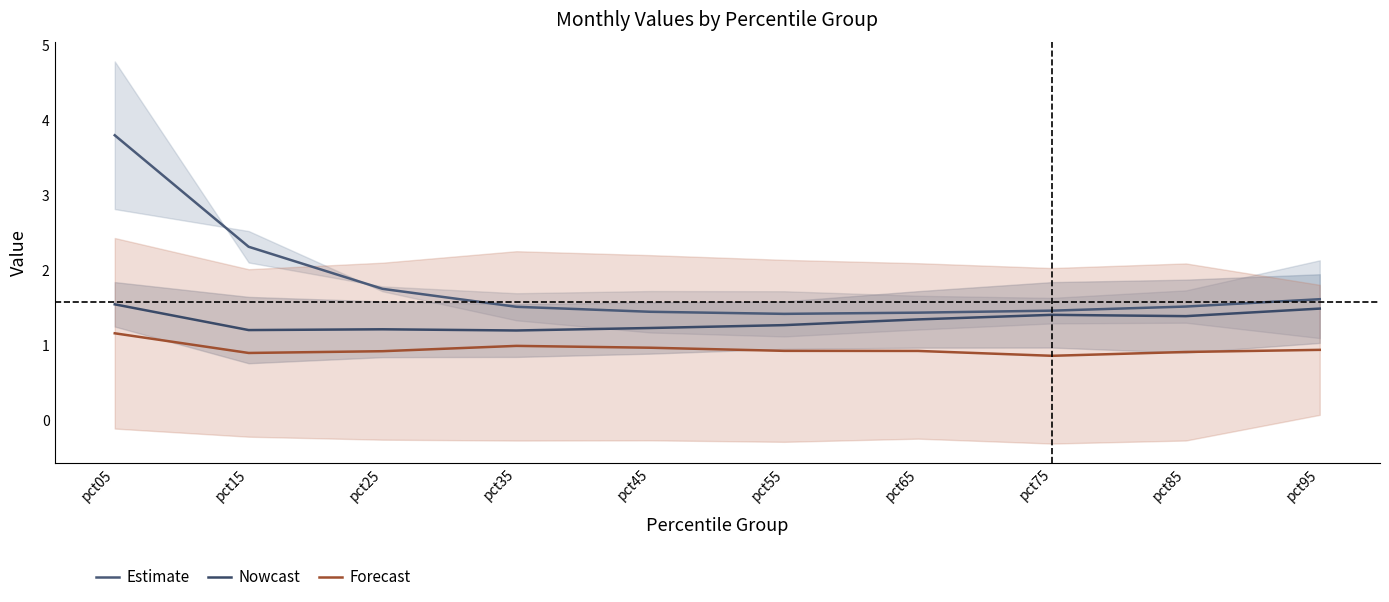

Reading left to right, extract all data points from this chart.

Estimate: pct05=3.8	pct15=2.3	pct25=1.8	pct35=1.5	pct45=1.4	pct55=1.4	pct65=1.4	pct75=1.5	pct85=1.5	pct95=1.6
Nowcast: pct05=1.5	pct15=1.2	pct25=1.2	pct35=1.2	pct45=1.2	pct55=1.3	pct65=1.3	pct75=1.4	pct85=1.4	pct95=1.5
Forecast: pct05=1.2	pct15=0.9	pct25=0.9	pct35=1.0	pct45=1.0	pct55=0.9	pct65=0.9	pct75=0.9	pct85=0.9	pct95=0.9